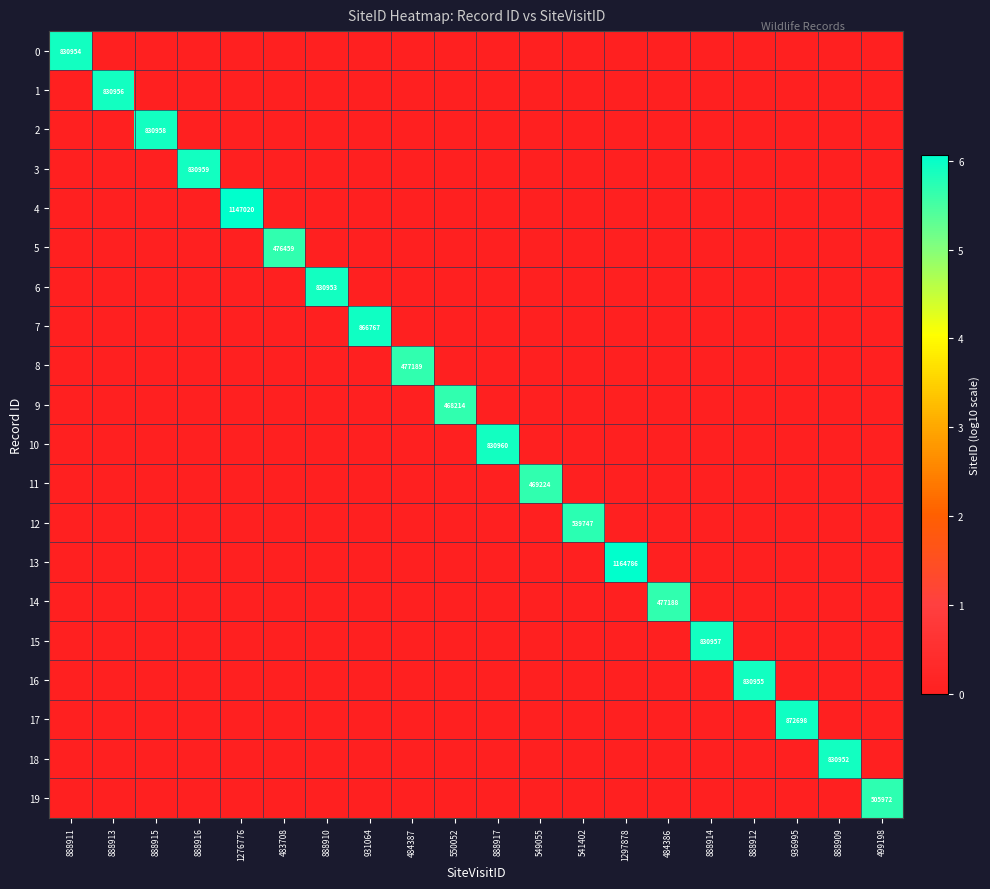

Is it true that 15 equals -2.3 at 888912?

False